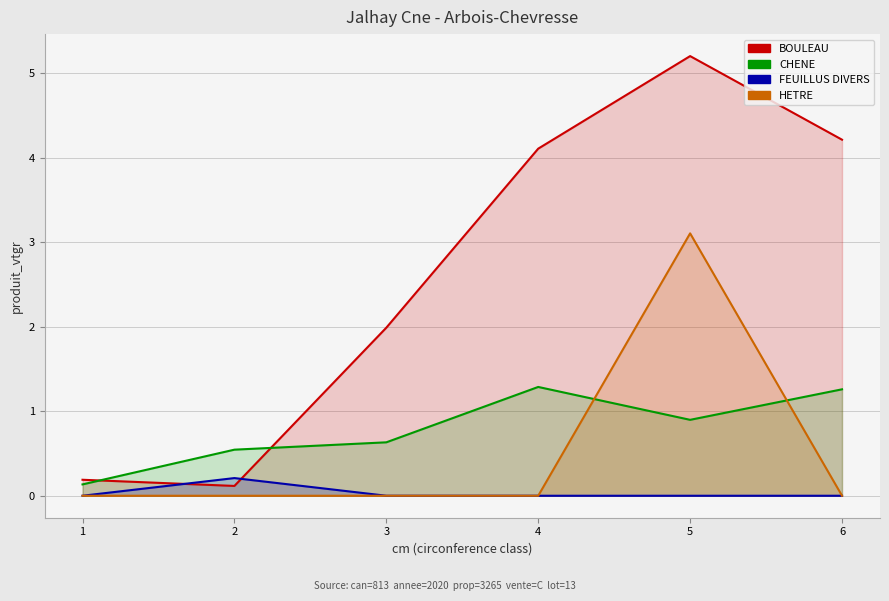

What is the average value of the BOULEAU series?

2.6